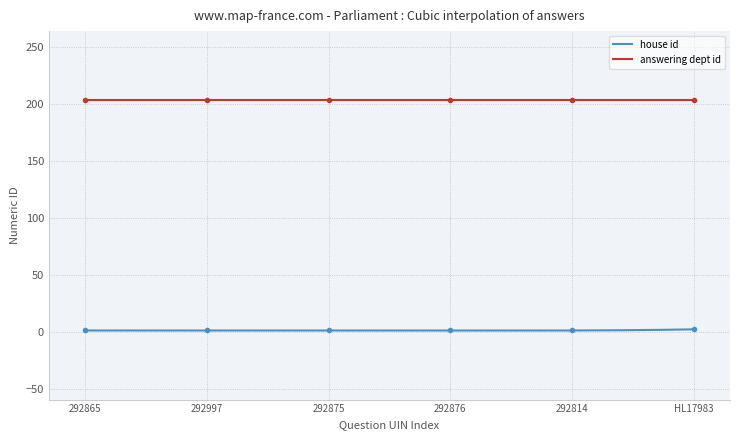

How many data points are above 1?

1